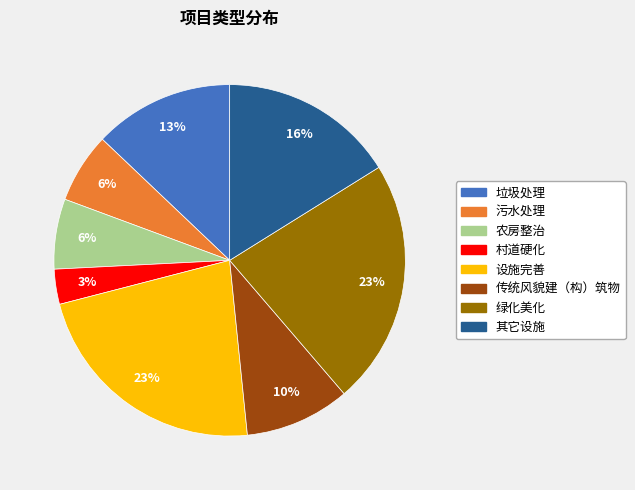

How many segments does this pie chart have?

8